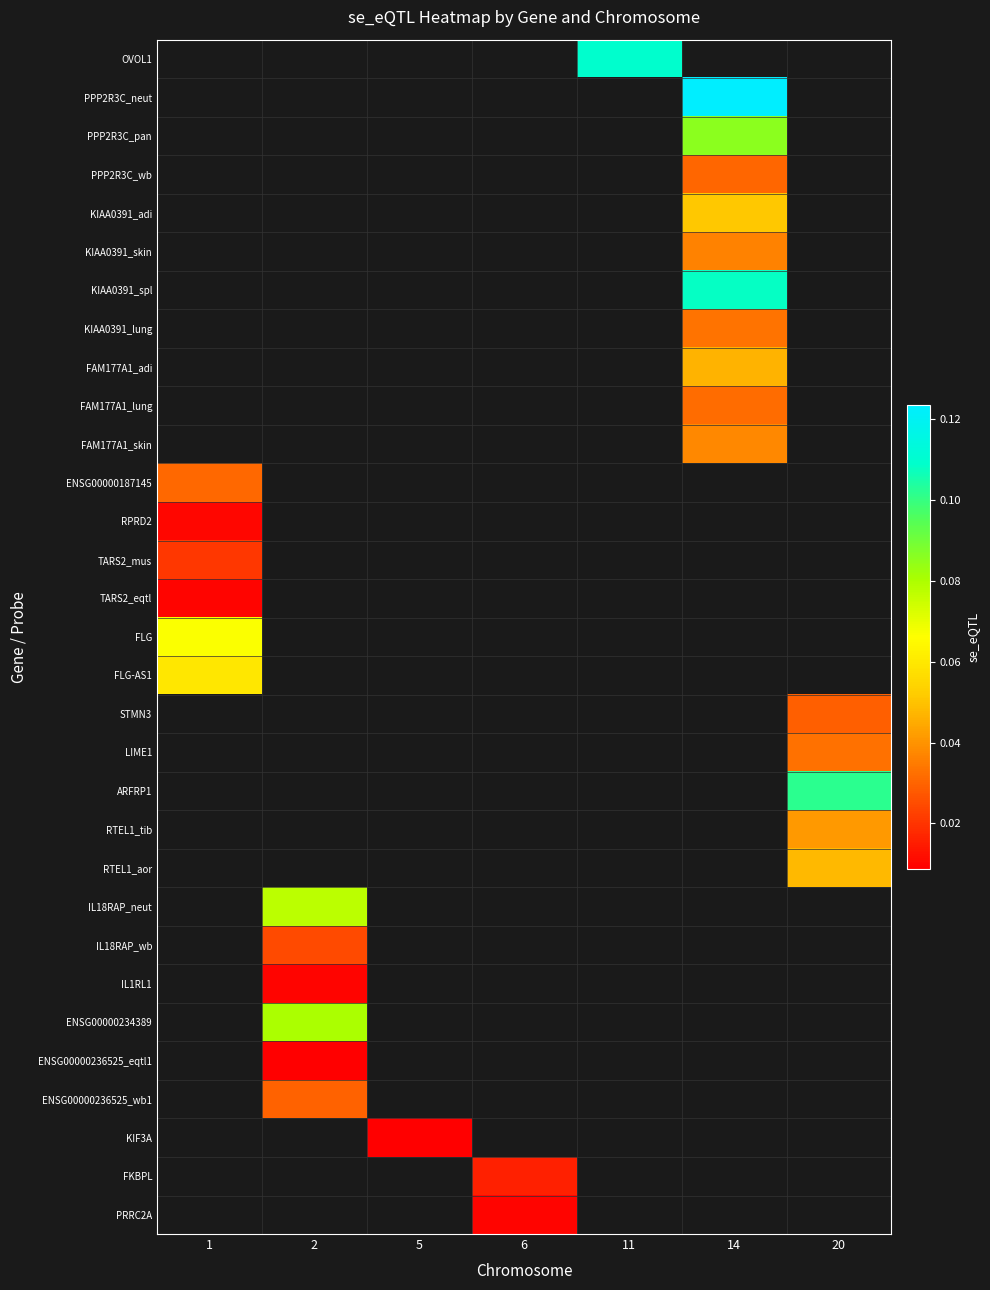

How many categories are shown in the chart?

7